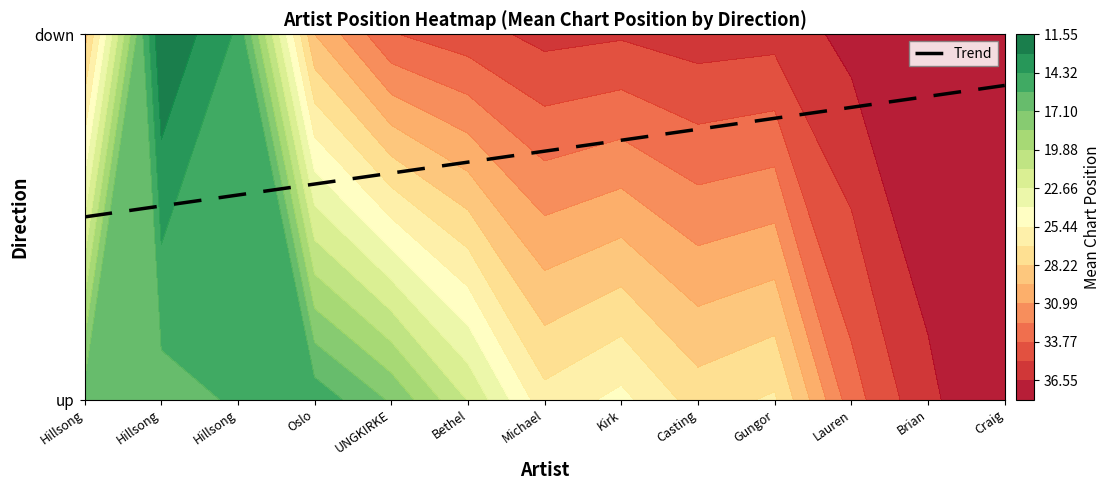

Reading left to right, list all the values displayed in this chart.

Hillsong=0.5	Hillsong=0.5	Hillsong=0.6	Oslo=0.6	UNGKIRKE=0.6	Bethel=0.7	Michael=0.7	Kirk=0.7	Casting=0.7	Gungor=0.8	Lauren=0.8	Brian=0.8	Craig=0.9